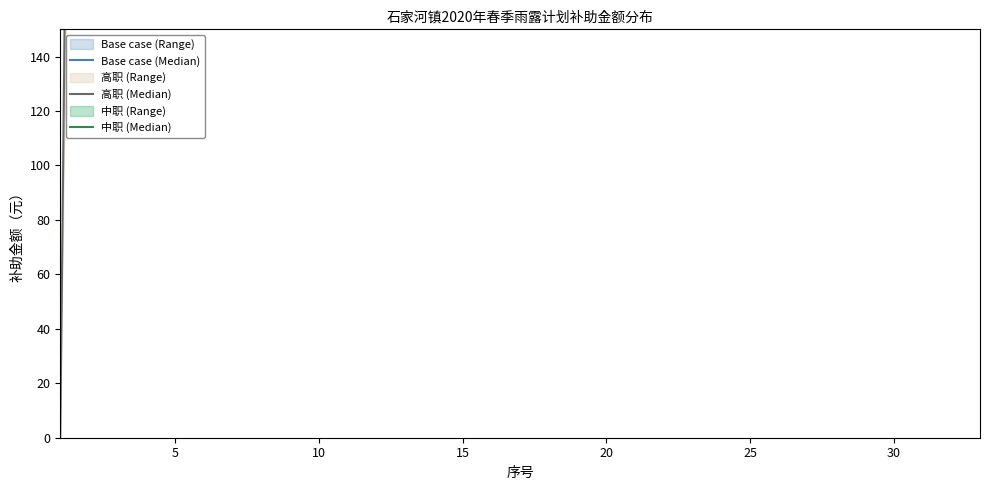

Reading left to right, extract all data points from this chart.

Base case (Median): 1500.0	2000.0	2250.0	2400.0	2500.0	2571.4	2625.0	2666.7	2700.0	2727.3	2750.0	2769.2	2785.7	2800.0	2812.5	2823.5	2833.3	2842.1	2850.0	2857.1	2863.6	2869.6	2875.0	2880.0	2884.6	2888.9	2892.9	2896.6	2900.0	2903.2	2906.2	2909.1	2911.8
高职 (Median): 0.0	1000.0	1500.0	1800.0	1500.0	1714.3	1875.0	2000.0	2100.0	2181.8	2250.0	2307.7	2357.1	2400.0	2437.5	2470.6	2500.0	2526.3	2550.0	2571.4	2454.5	2478.3	2375.0	2280.0	2192.3	2222.2	2250.0	2275.9	2300.0	2225.8	2250.0	2272.7	2205.9
中职 (Median): 1500.0	1000.0	750.0	600.0	1000.0	857.1	750.0	666.7	600.0	545.5	500.0	461.5	428.6	400.0	375.0	352.9	333.3	315.8	300.0	285.7	409.1	391.3	500.0	600.0	692.3	666.7	642.9	620.7	600.0	677.4	656.2	636.4	705.9